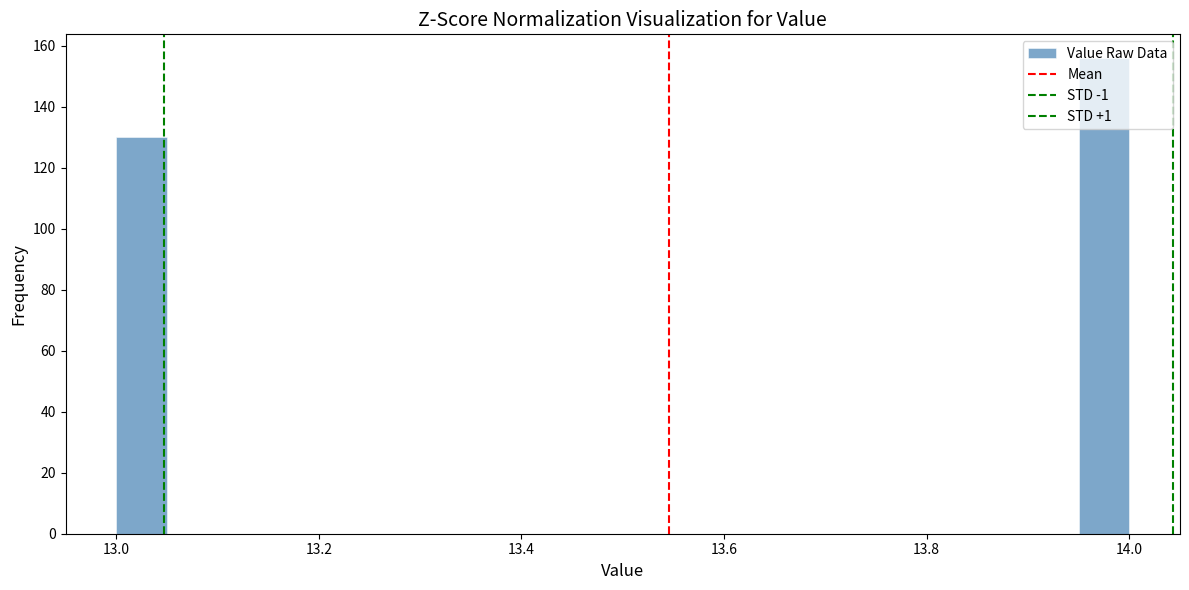

Read against the x-axis, roughly where is the centre of the tallest bar?

13.98